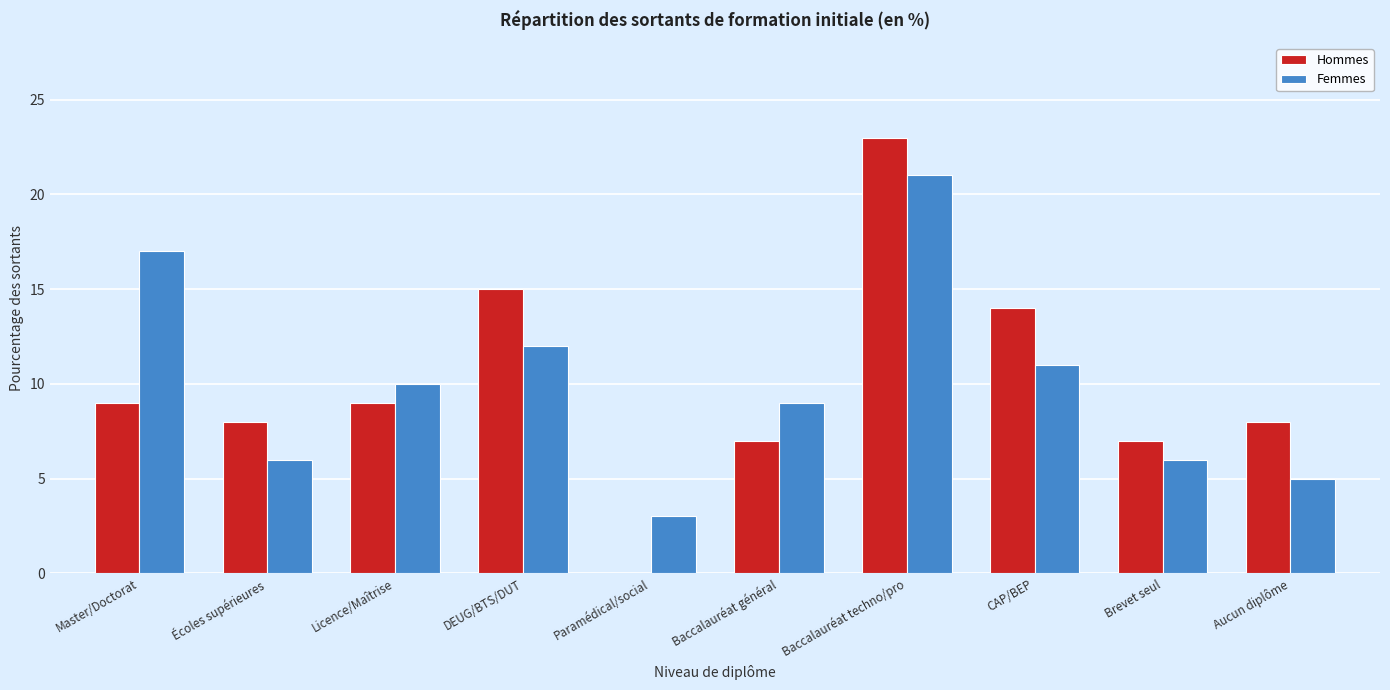

Reading left to right, extract all data points from this chart.

Hommes: Master/Doctorat=9	Écoles supérieures=8	Licence/Maîtrise=9	DEUG/BTS/DUT=15	Paramédical/social=0	Baccalauréat général=7	Baccalauréat techno/pro=23	CAP/BEP=14	Brevet seul=7	Aucun diplôme=8
Femmes: Master/Doctorat=17	Écoles supérieures=6	Licence/Maîtrise=10	DEUG/BTS/DUT=12	Paramédical/social=3	Baccalauréat général=9	Baccalauréat techno/pro=21	CAP/BEP=11	Brevet seul=6	Aucun diplôme=5